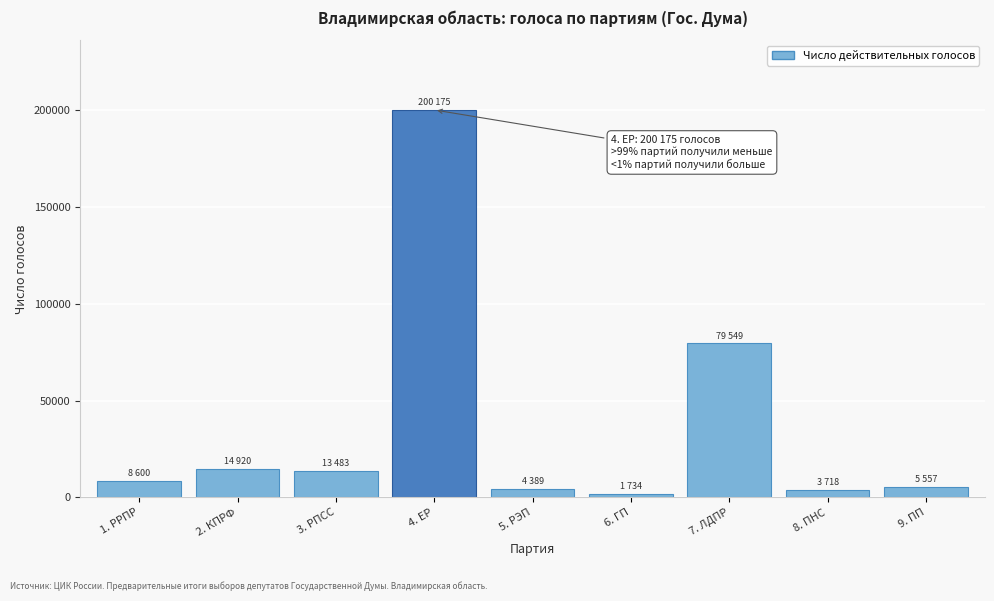

What is the change in value from 2. КПРФ to 4. ЕР?

+185255